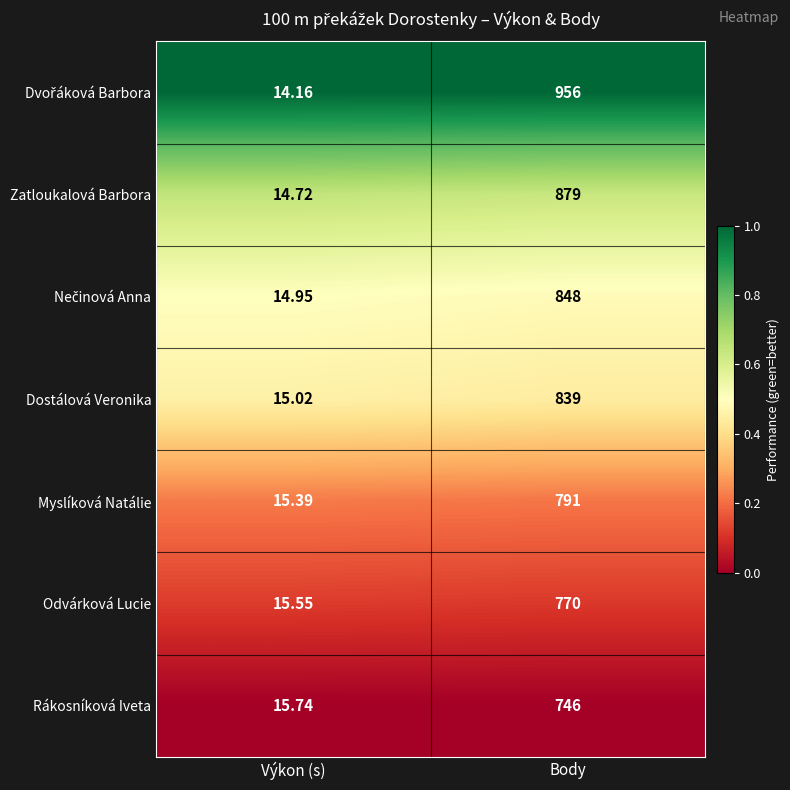

At which category is the sum across all series the highest?

Body